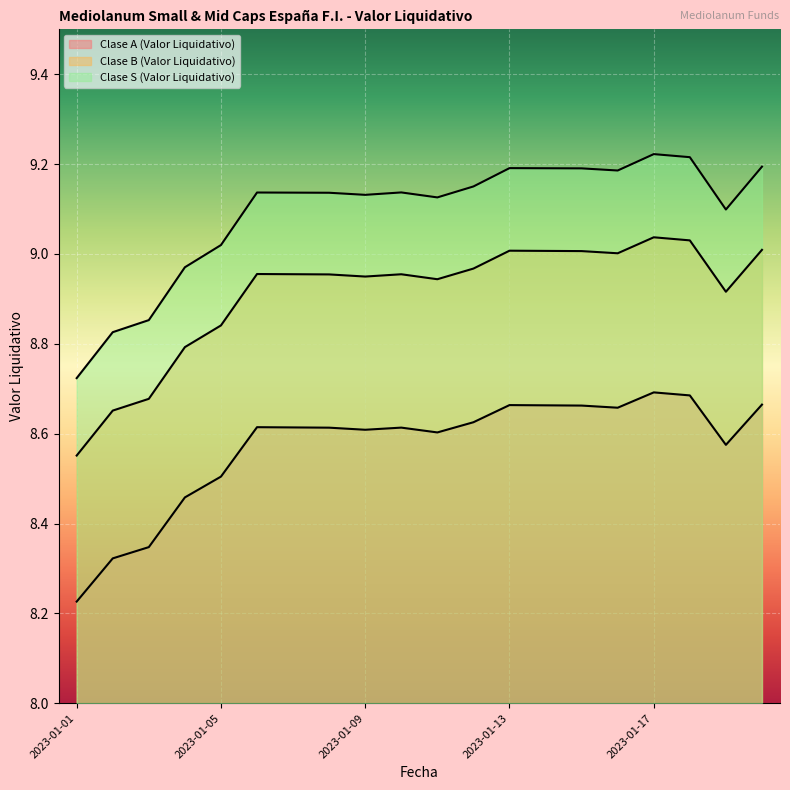

Which series has the widest spread of values?

Clase S (Valor Liquidativo)